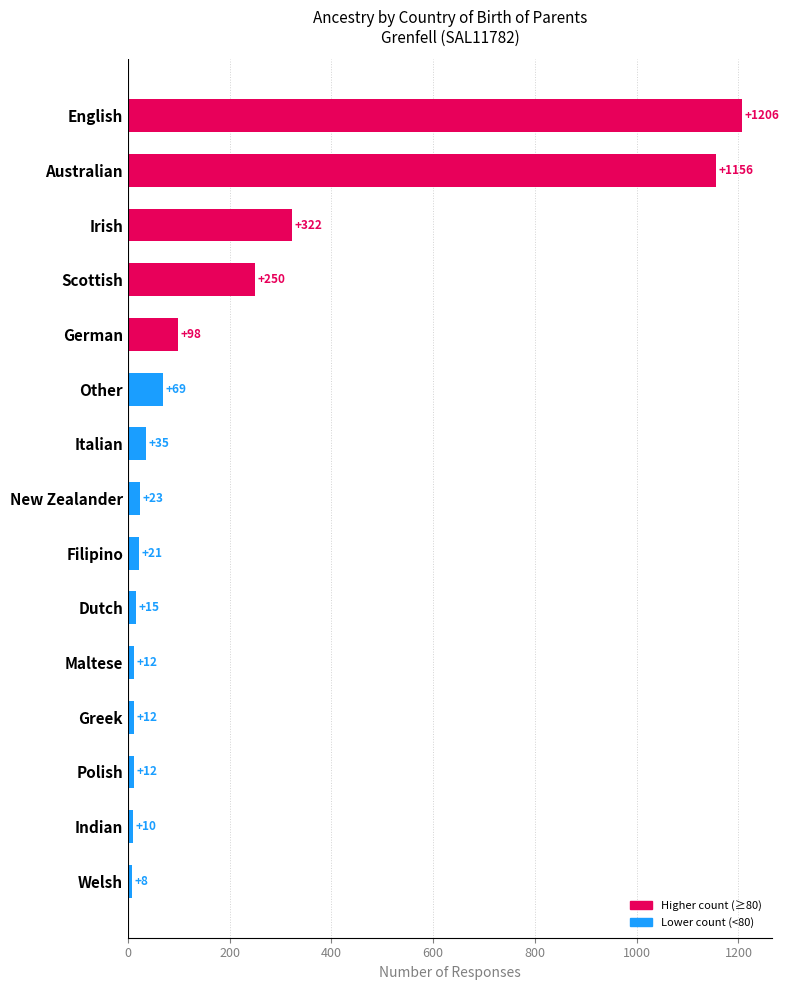

Which category has the lowest value across all series?

Welsh